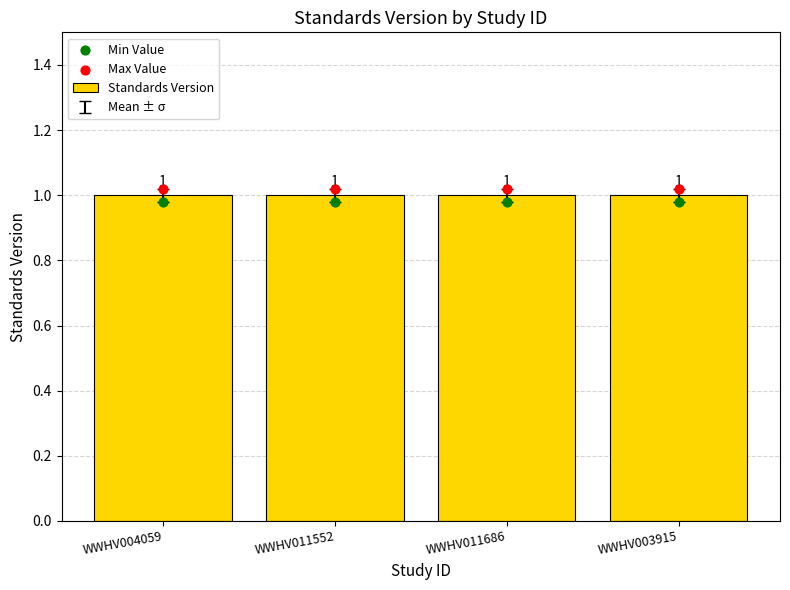

Which series reaches the minimum Y coordinate?

Min Value